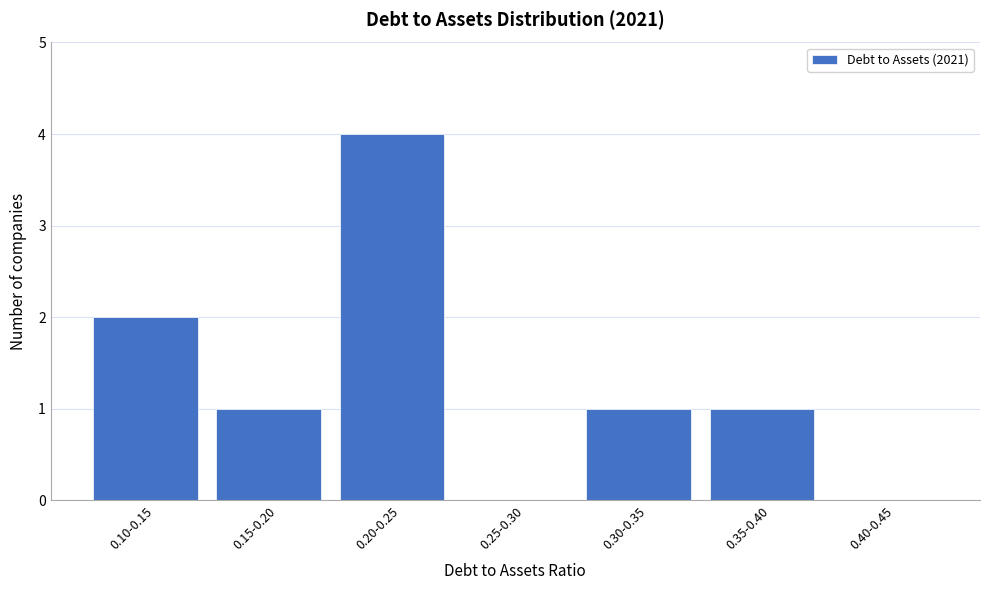

Reading right to left, transcribe all the data shown in this chart.

0.40-0.45=0	0.35-0.40=1	0.30-0.35=1	0.25-0.30=0	0.20-0.25=4	0.15-0.20=1	0.10-0.15=2